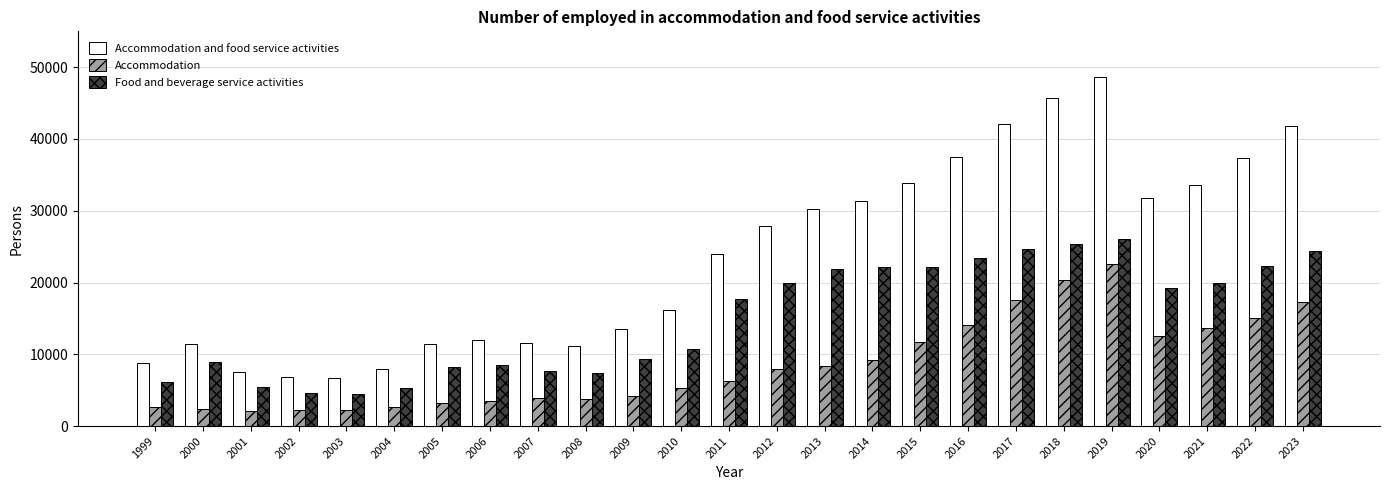

Which series has the largest range (max minus min)?

Accommodation and food service activities